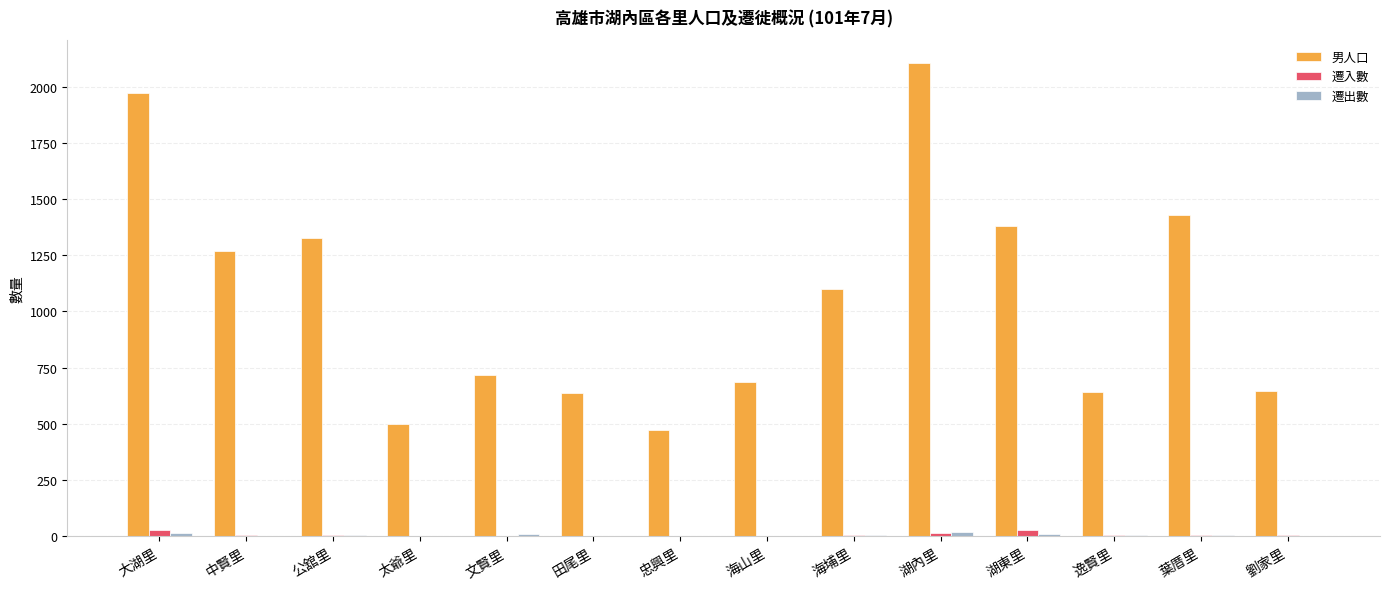

Which series changed the most between 太爺里 and 文賢里?

男人口